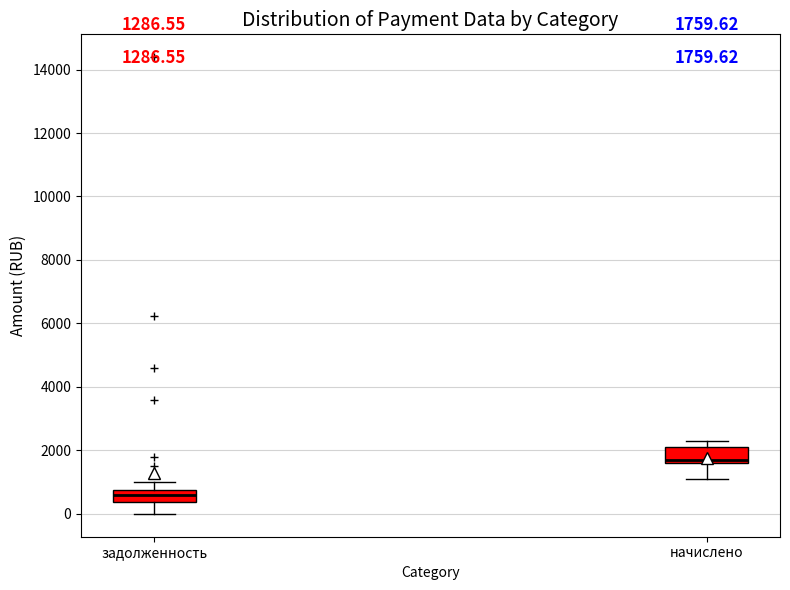

Which box's median line is the lowest?

задолженность